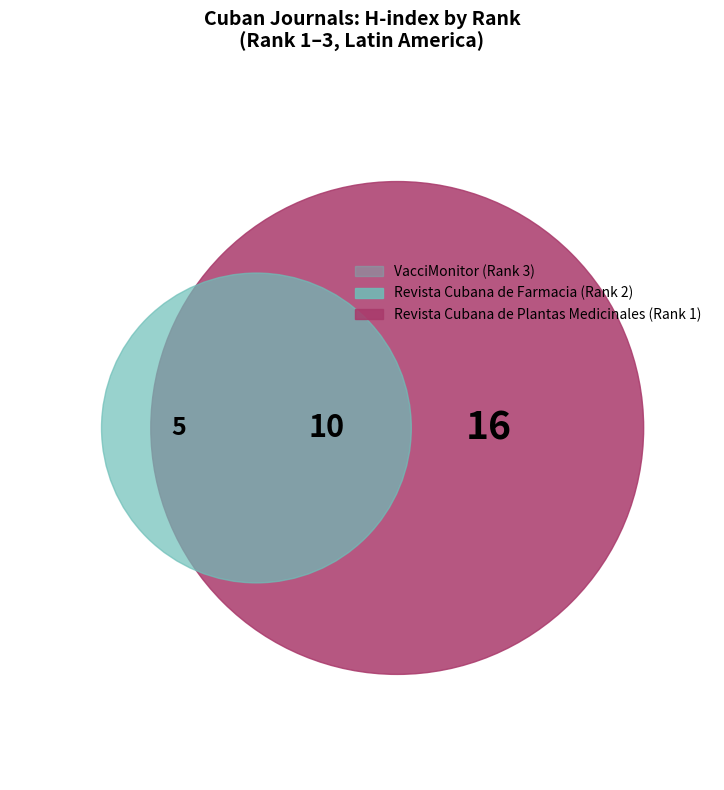

To the nearest percent, what percentage of the pie is Revista Cubana de Plantas Medicinales?

55%